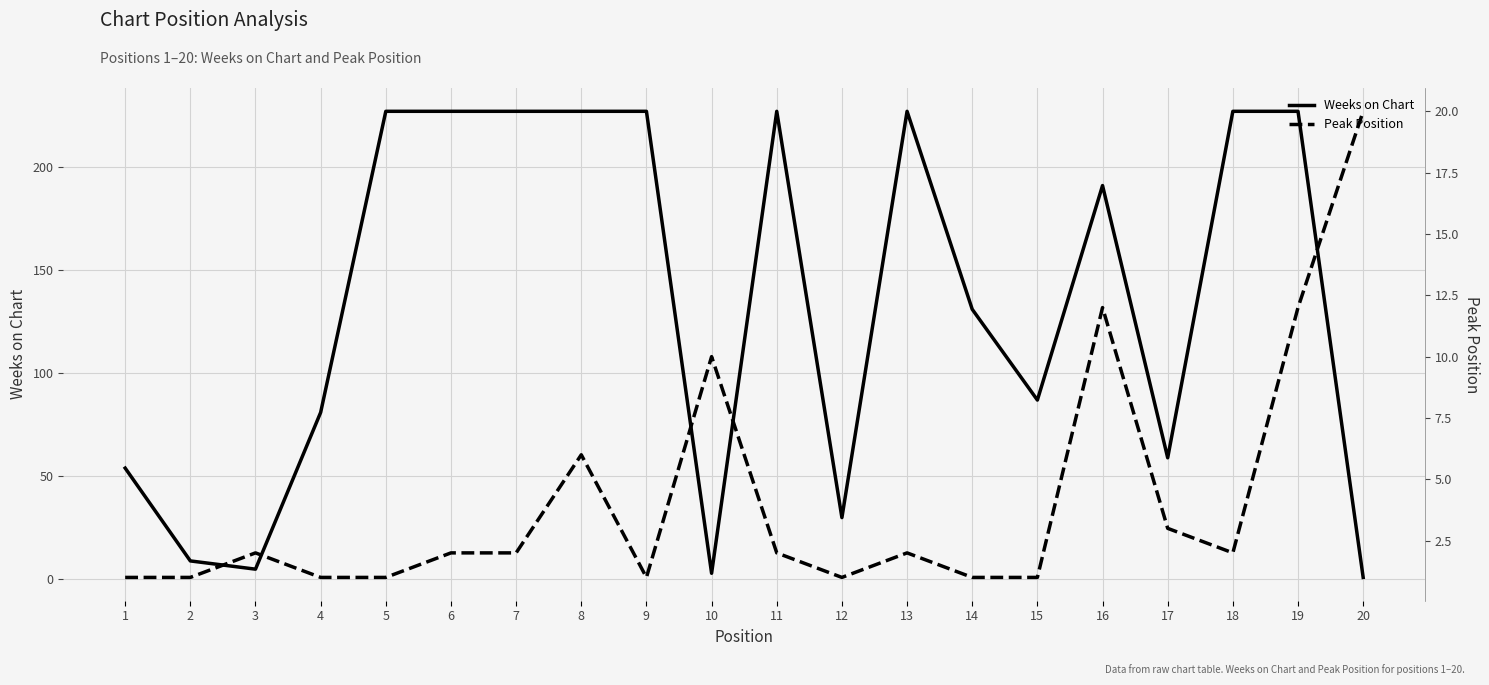

Read the Peak Position value at 20, to the nearest 5.

20